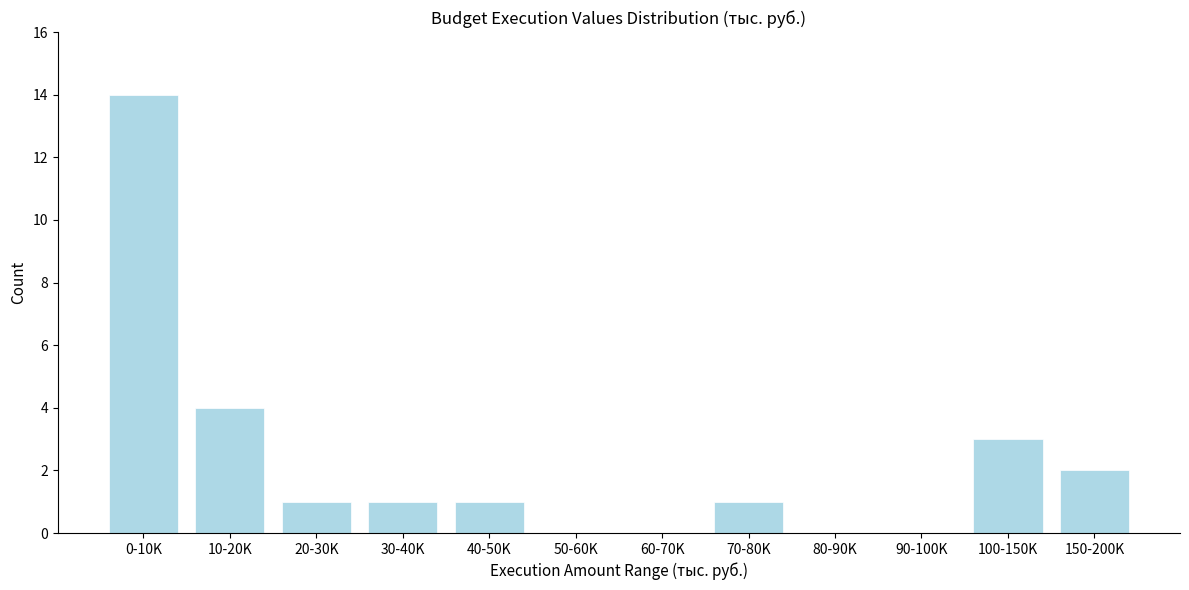

Reading left to right, what are all the values shown in this chart?

0-10K=14	10-20K=4	20-30K=1	30-40K=1	40-50K=1	50-60K=0	60-70K=0	70-80K=1	80-90K=0	90-100K=0	100-150K=3	150-200K=2